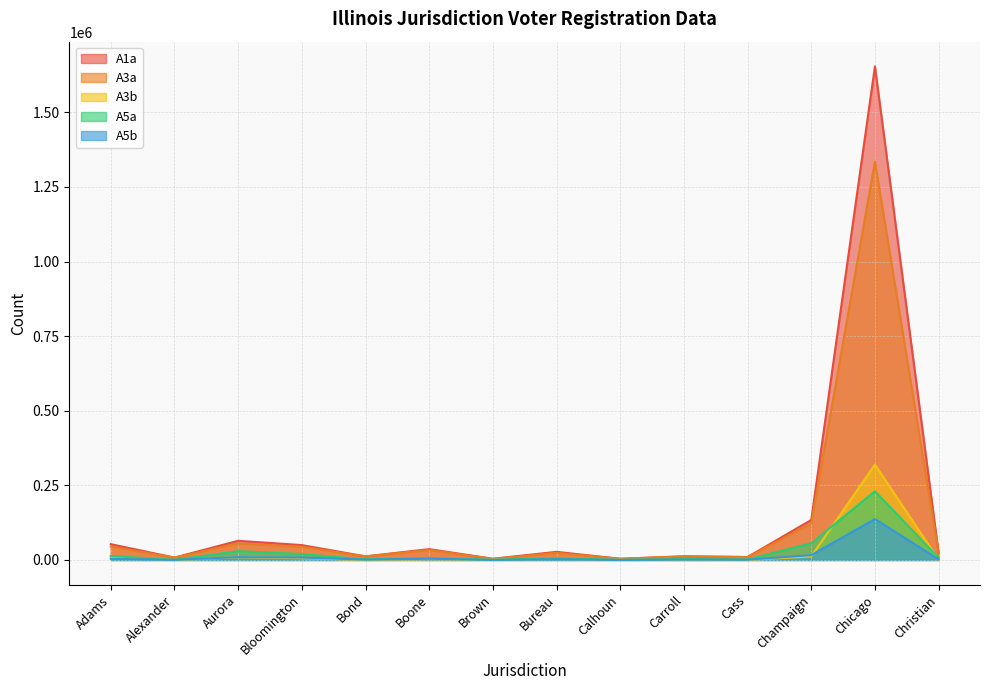

True or false: A3a and A5a cross at least once.

False